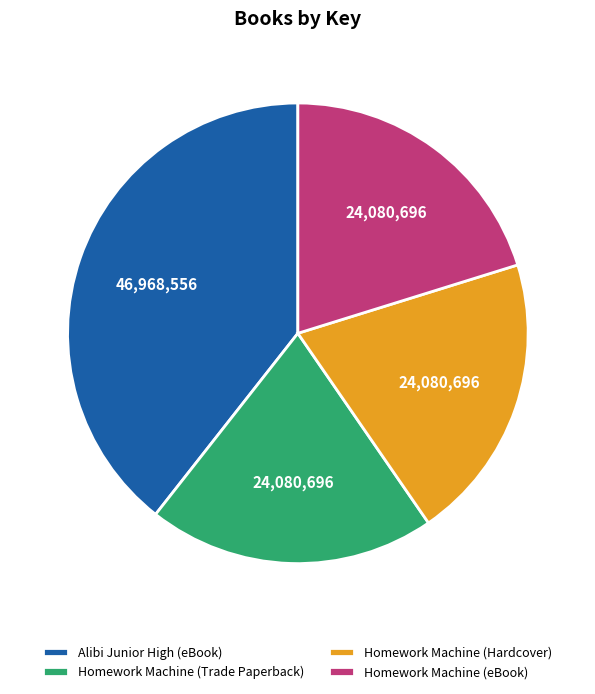

Does Homework Machine (Hardcover) represent more than half of the total?

No